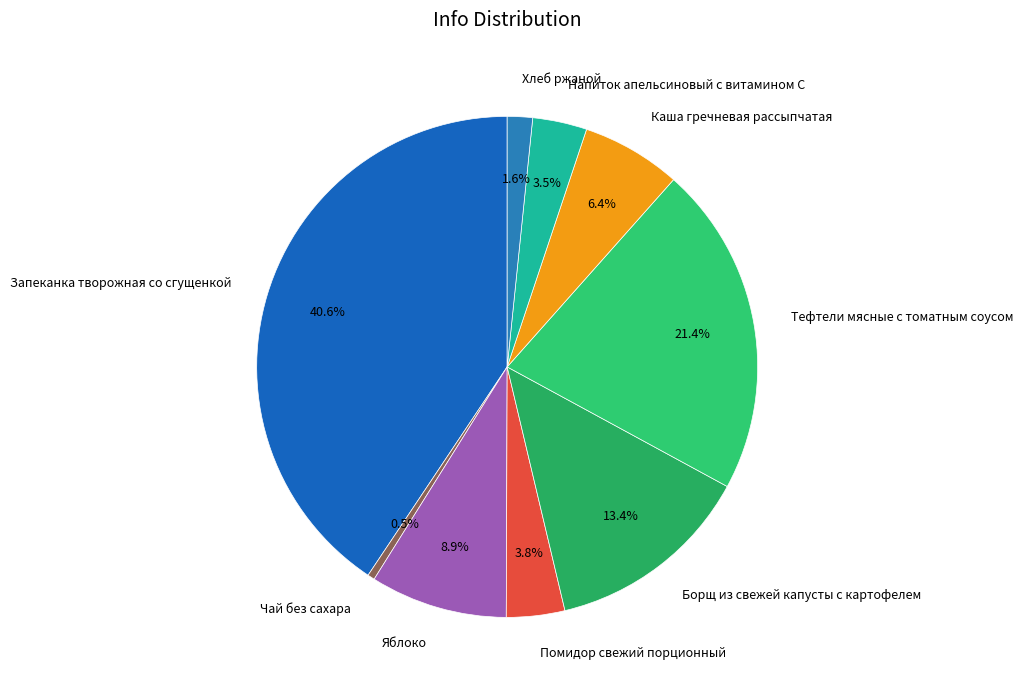

To the nearest percent, what is the difference between the largest and smallest slice percentages?

40%